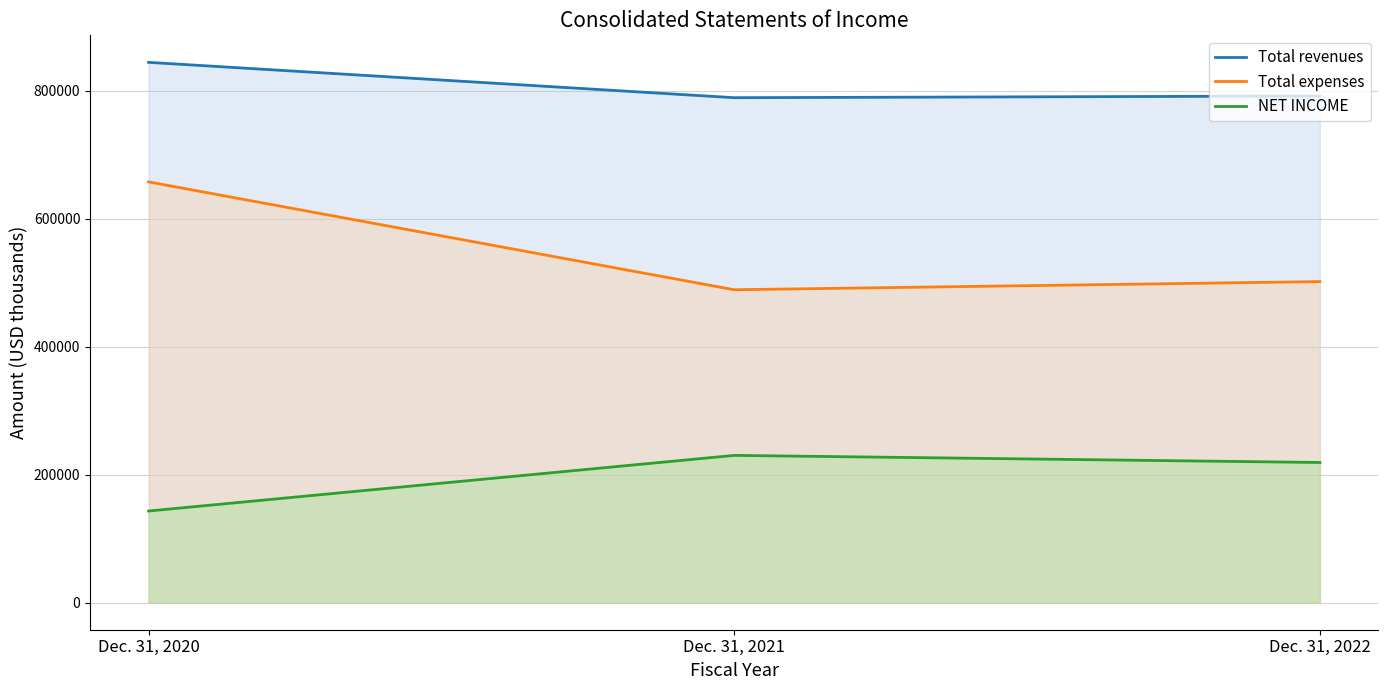

Reading right to left, transcribe all the data shown in this chart.

Total revenues: Dec. 31, 2022=791835	Dec. 31, 2021=789184	Dec. 31, 2020=844407
Total expenses: Dec. 31, 2022=501833	Dec. 31, 2021=489034	Dec. 31, 2020=657615
NET INCOME: Dec. 31, 2022=219122	Dec. 31, 2021=230215	Dec. 31, 2020=143280